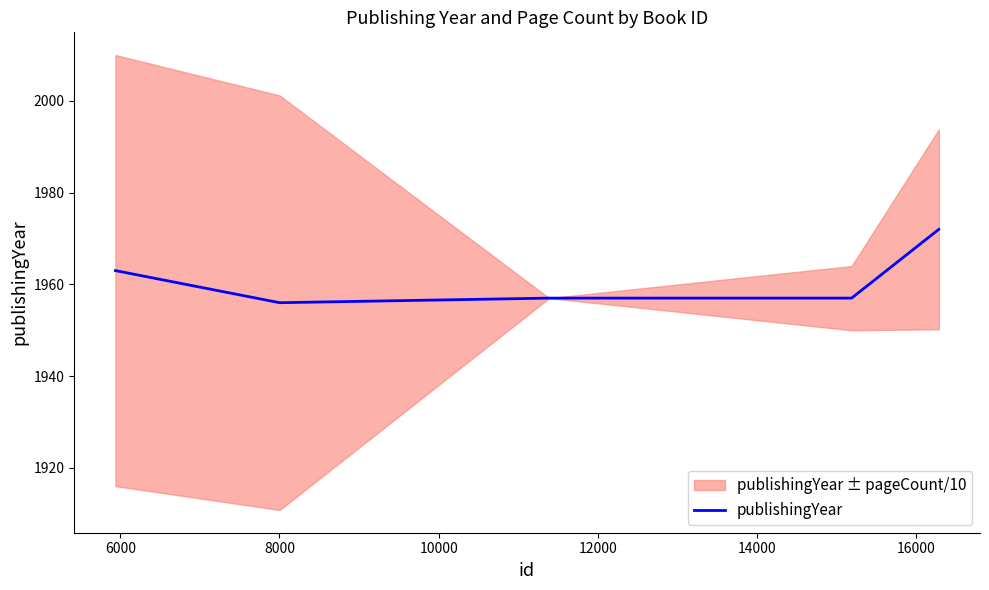

What is the minimum value shown in the chart?

1956